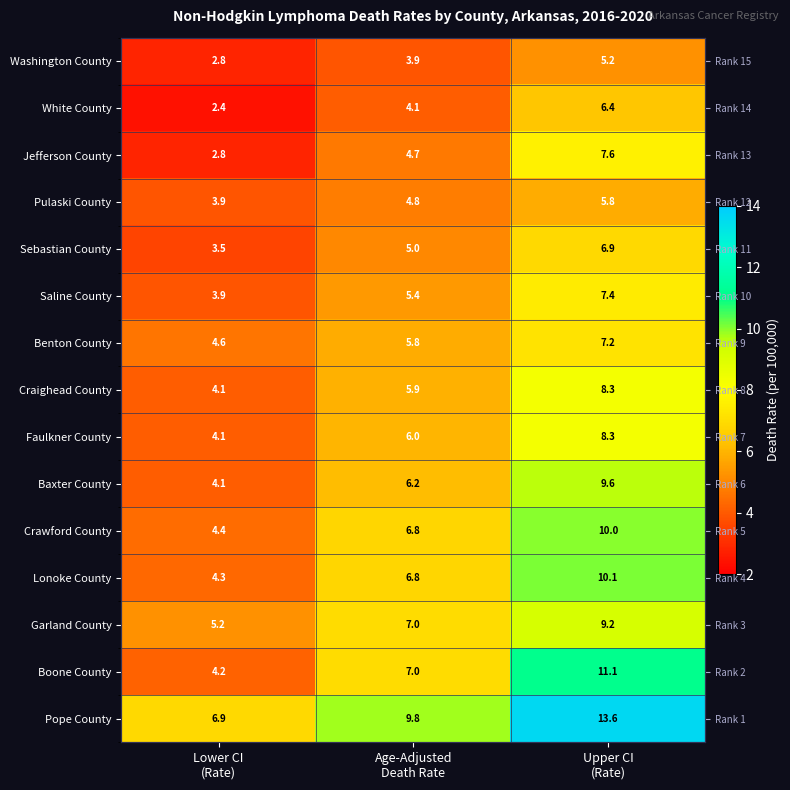

Rank the series by their maximum value, from highest to lowest.

Pope County, Boone County, Lonoke County, Crawford County, Baxter County, Garland County, Craighead County, Faulkner County, Jefferson County, Saline County, Benton County, Sebastian County, White County, Pulaski County, Washington County